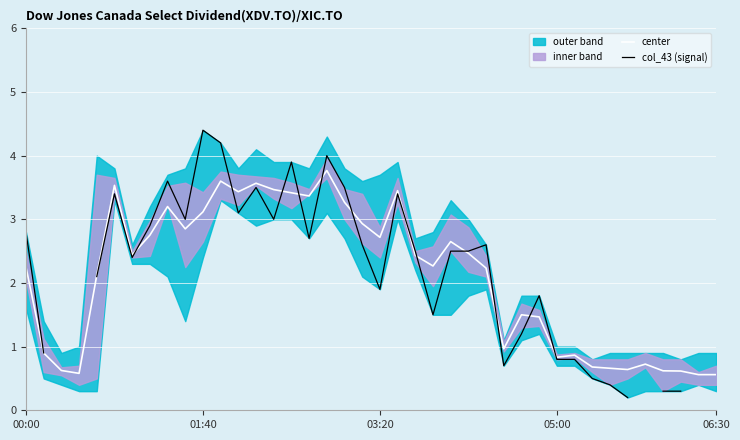

What is the minimum value shown in the chart?

0.2